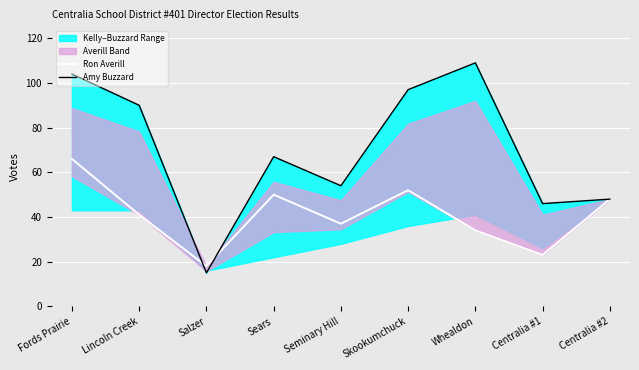

What is the maximum value for Ron Averill?

66